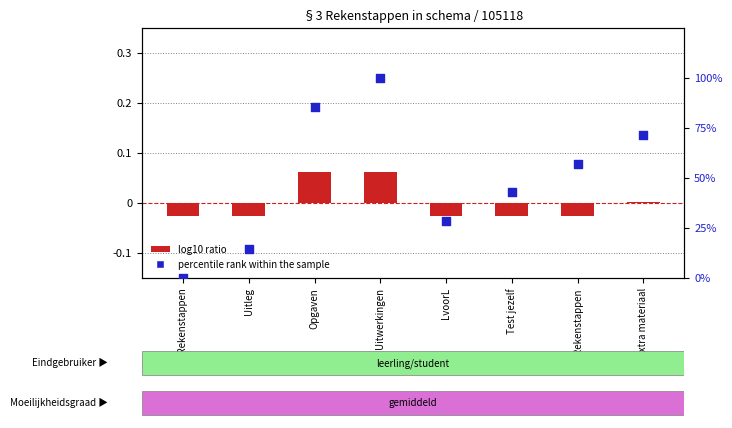

Which series has the largest total across all categories?

percentile rank within the sample